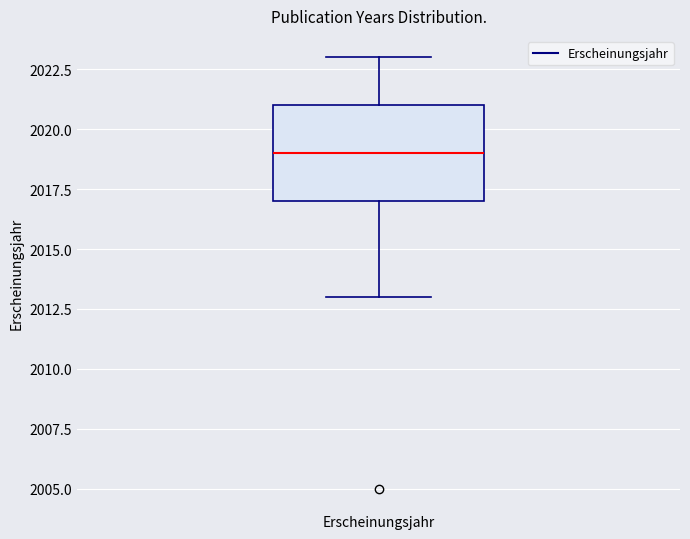

Where does the lower whisker of the box for Erscheinungsjahr end on the y-axis? The values are not printed on the chart, so give them approximately, as read against the axis.

2013